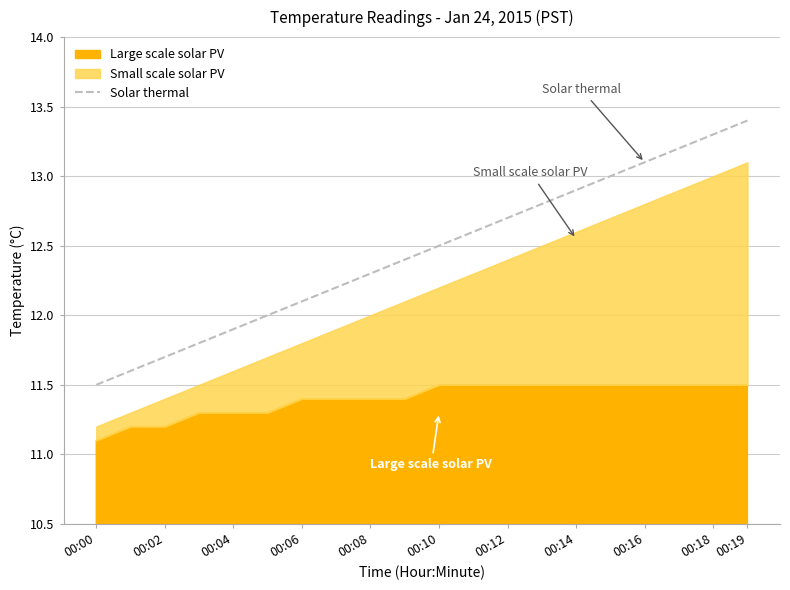

Which category has the highest value in the Solar thermal series?

00:19